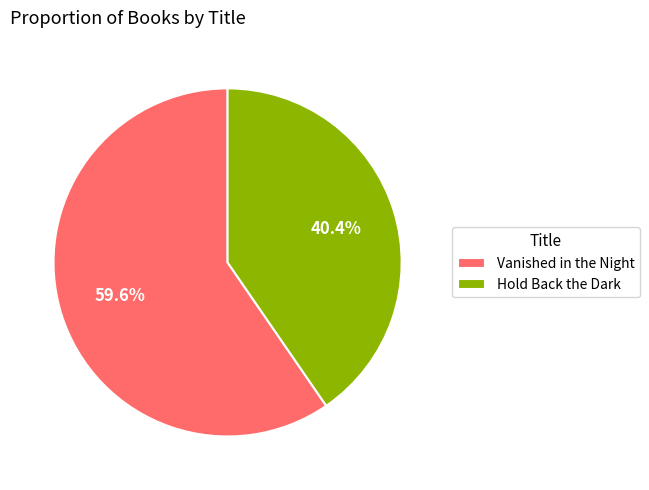

How many slices are in this pie chart?

2